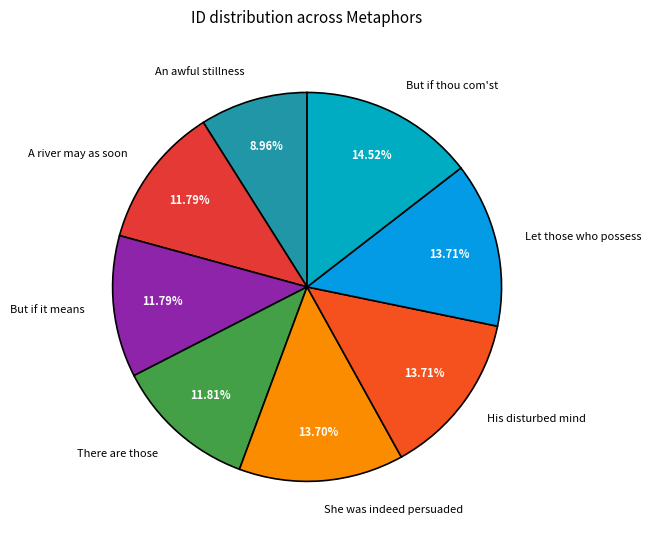

The But if thou com'st slice represents 28% of the pie. True or false?

False